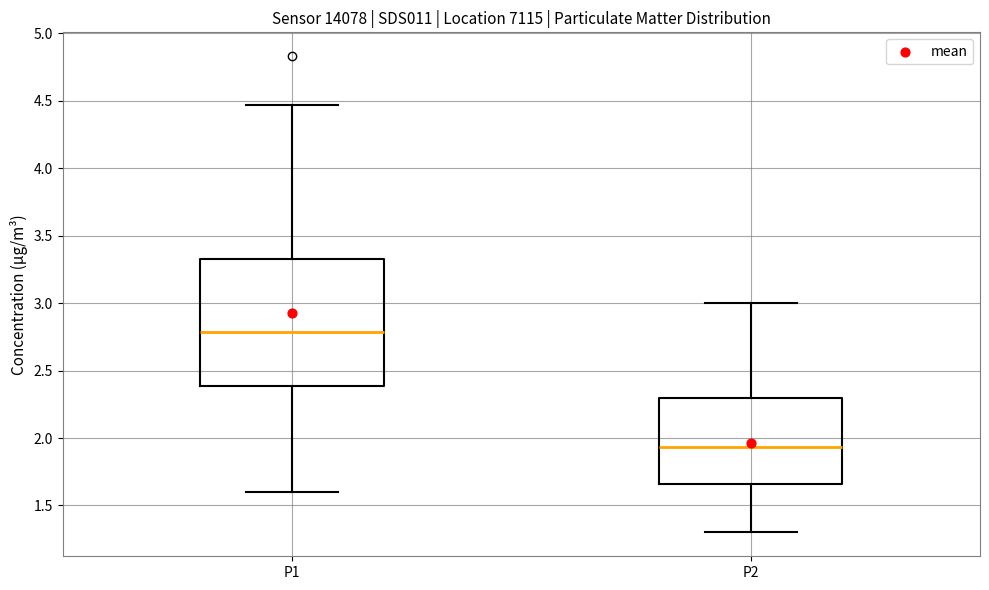

Reading left to right, transcribe this box plot: for each box, give where its median line is, the range the box spans, and where its two whiskers end, as read against the y-axis. The values are not printed on the chart, so give them approximately, as read against the axis.

P1: median 2.80, box 2.40 to 3.35, whiskers 1.60 to 4.45
P2: median 1.95, box 1.65 to 2.30, whiskers 1.30 to 3.00